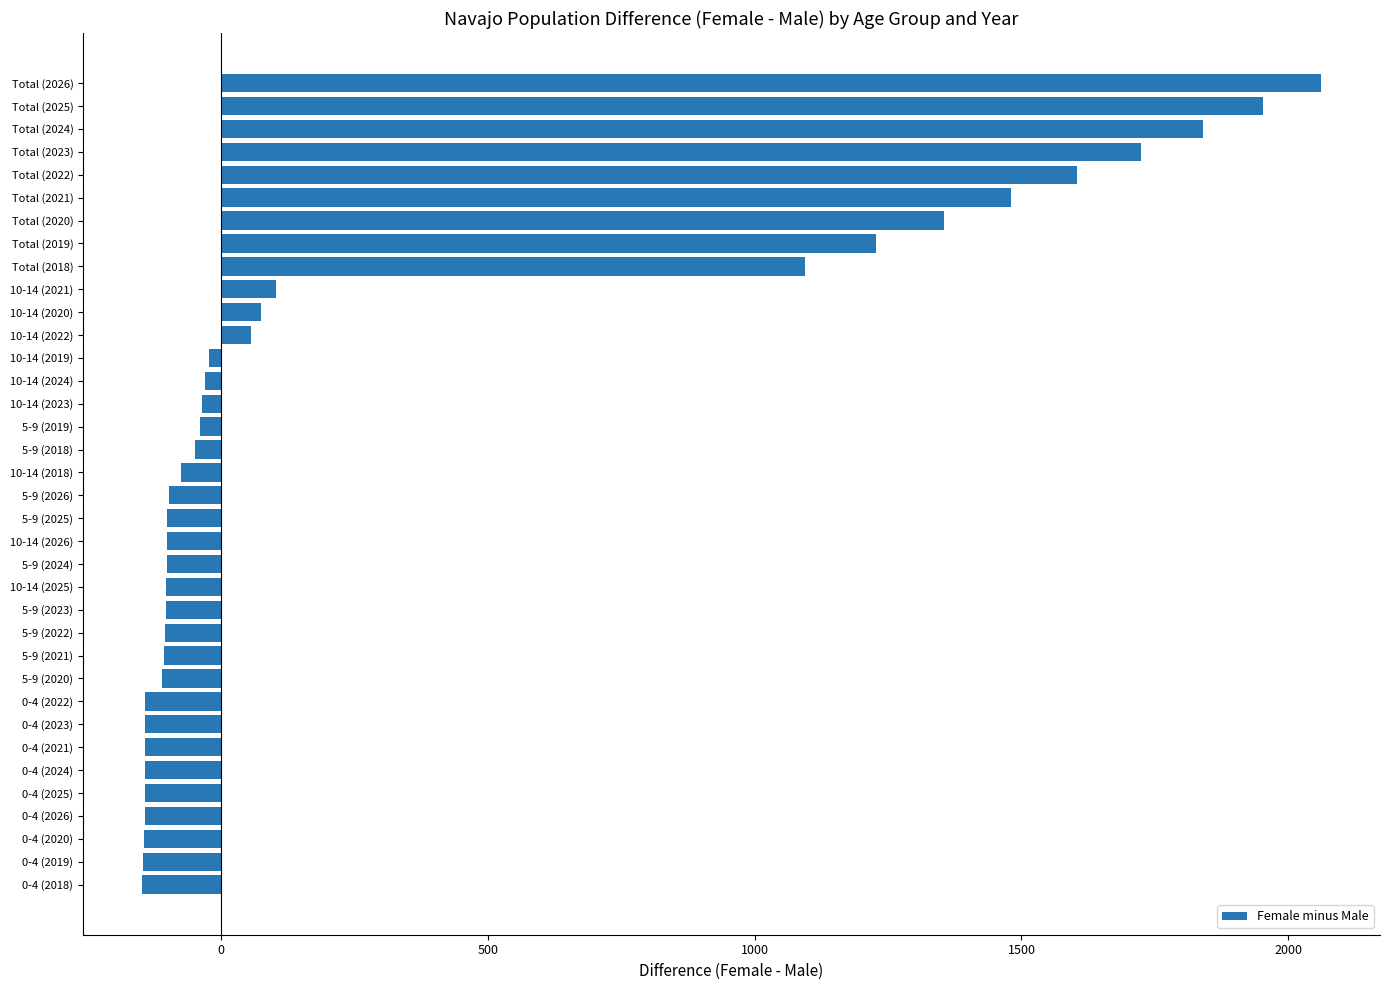

What is the difference between the maximum and minimum values?

2209.6